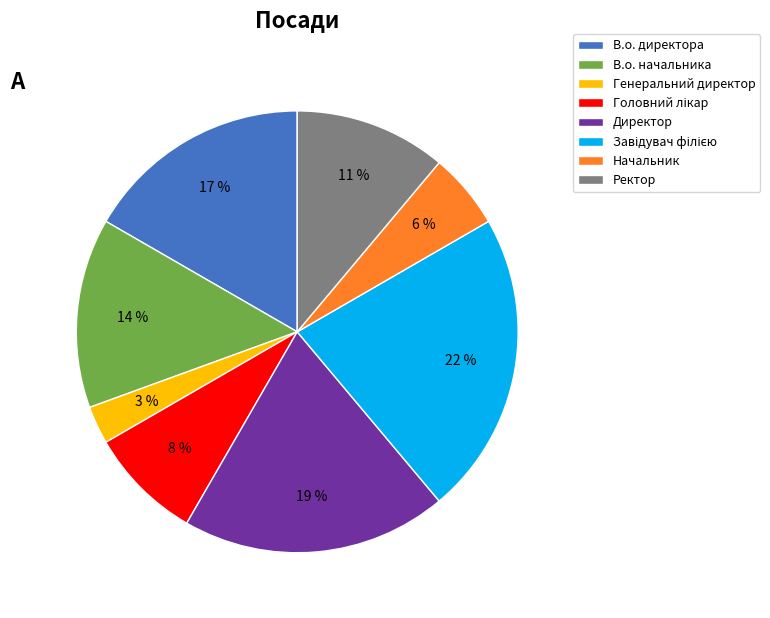

Does Директор account for over 50% of the chart?

No